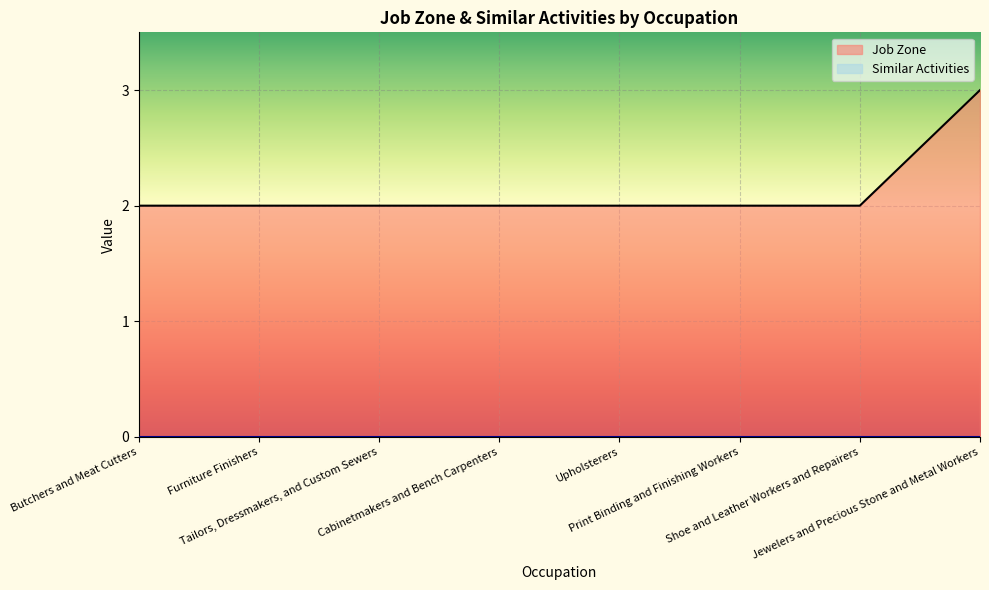

Count the values in the range 2 to 3.

8